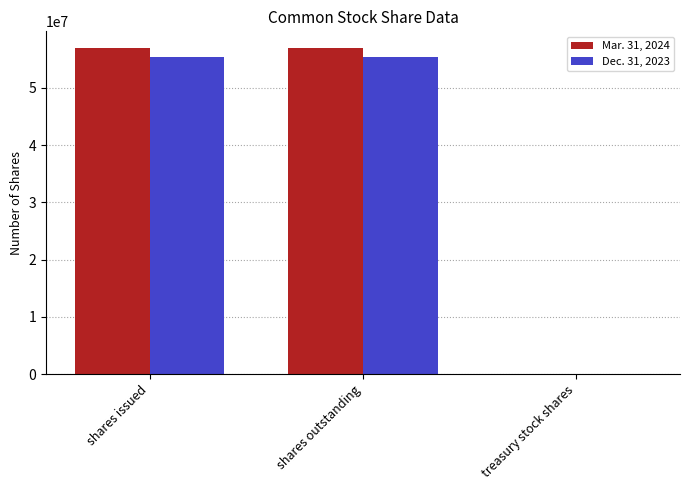

What is the greatest value displayed?

57010971